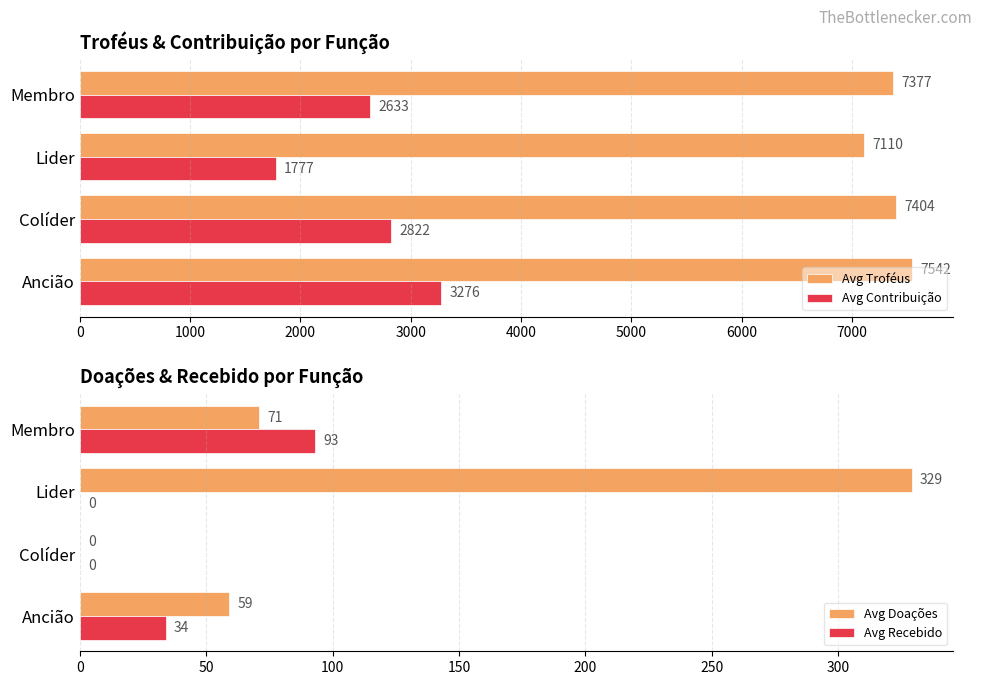

How many categories are shown in the chart?

4